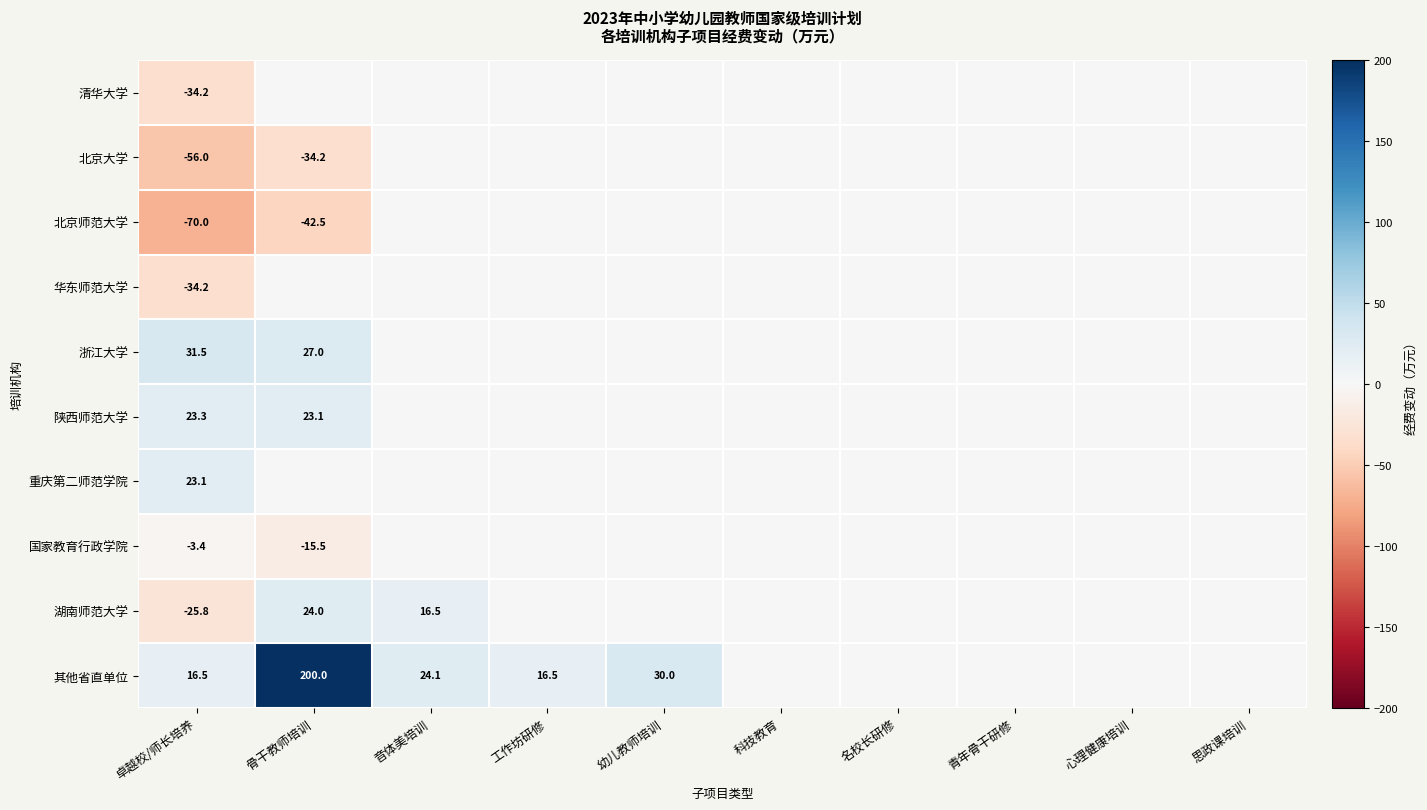

The 北京大学 series shows -17.9 at 卓越校/师长培养. True or false?

False